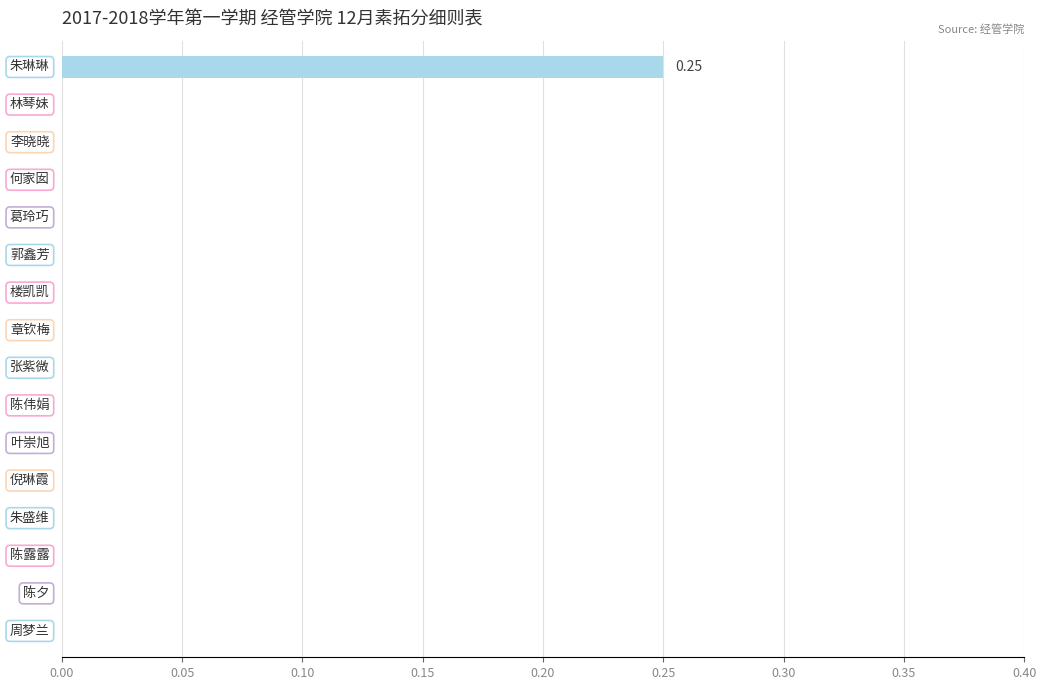

What is the difference between the maximum and minimum values?

0.2